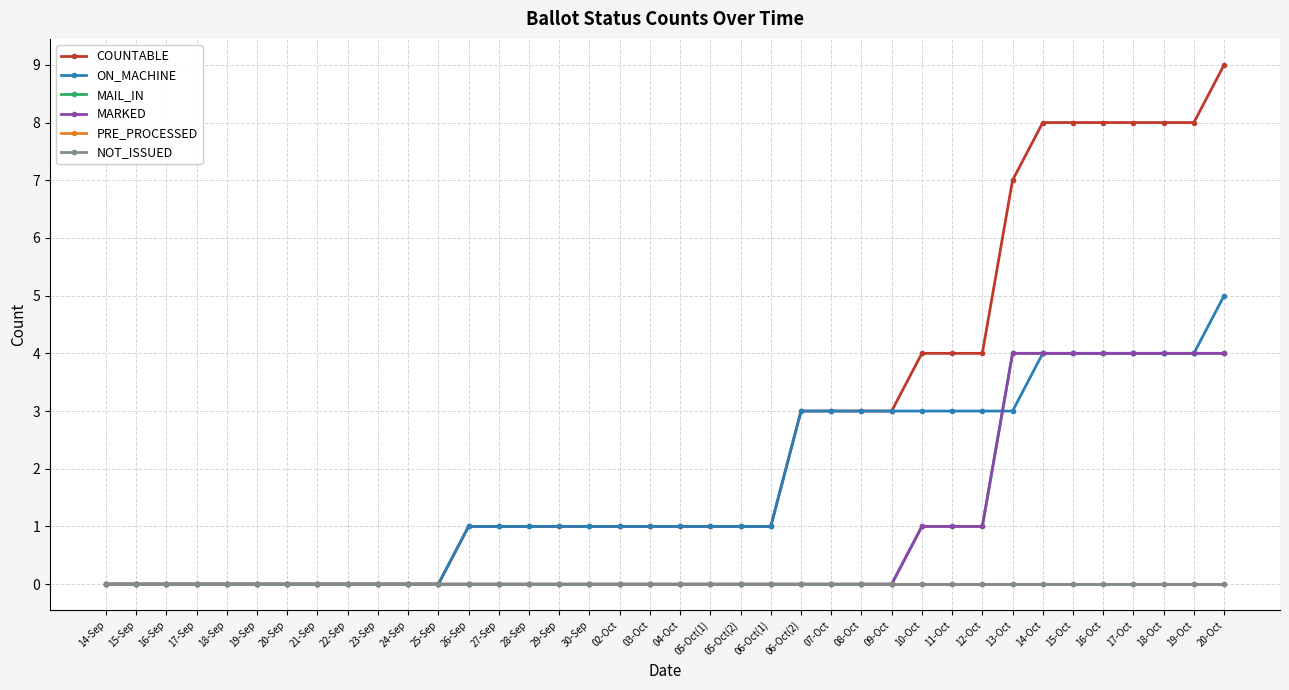

Which series has the widest spread of values?

COUNTABLE